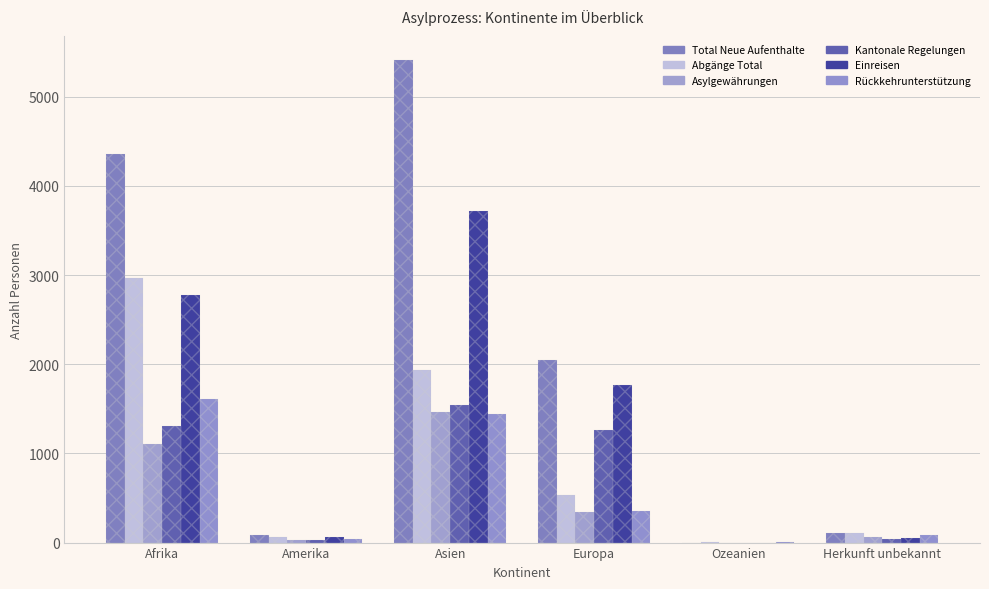

How many bars are there in each group?

6